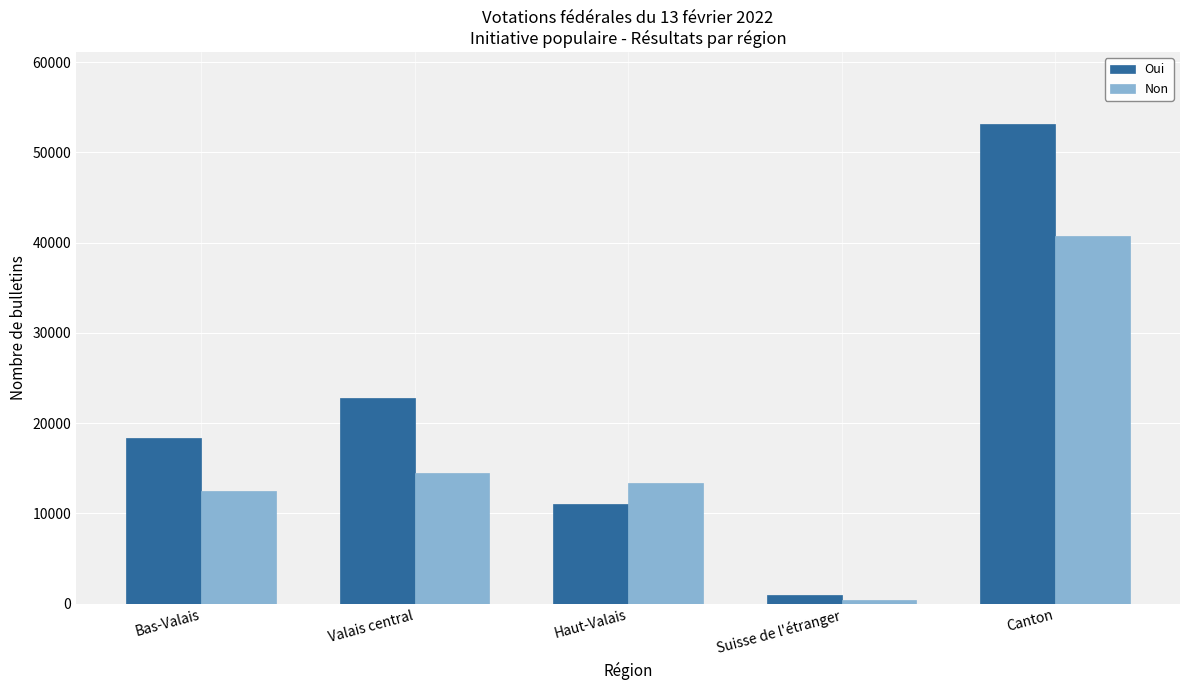

True or false: Oui has a value of 16795 at Canton.

False